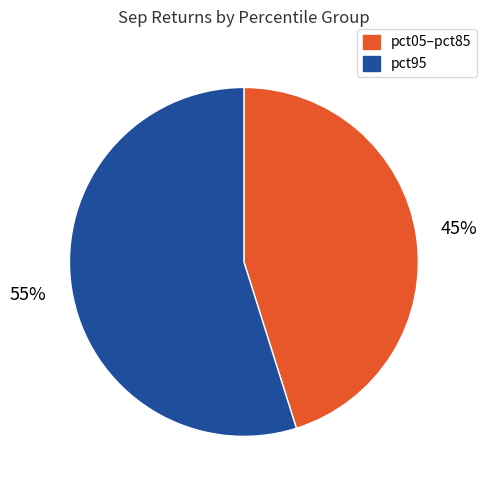

To the nearest percent, what is the average slice percentage?

50%